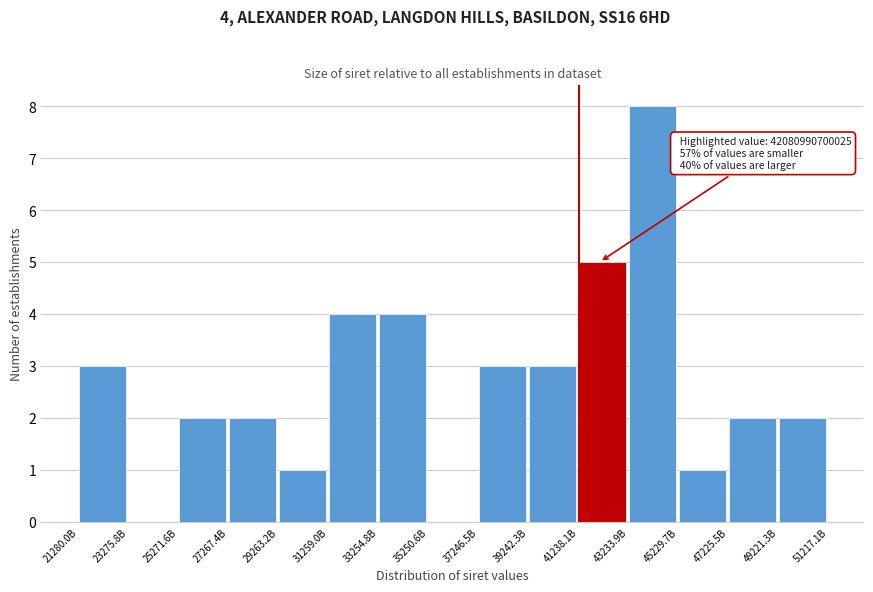

Reading left to right, what are all the values shown in this chart?

21280.0B=3	23275.8B=0	25271.6B=2	27267.4B=2	29263.2B=1	31259.0B=4	33254.8B=4	35250.6B=0	37246.5B=3	39242.3B=3	41238.1B=5	43233.9B=8	45229.7B=1	47225.5B=2	49221.3B=2